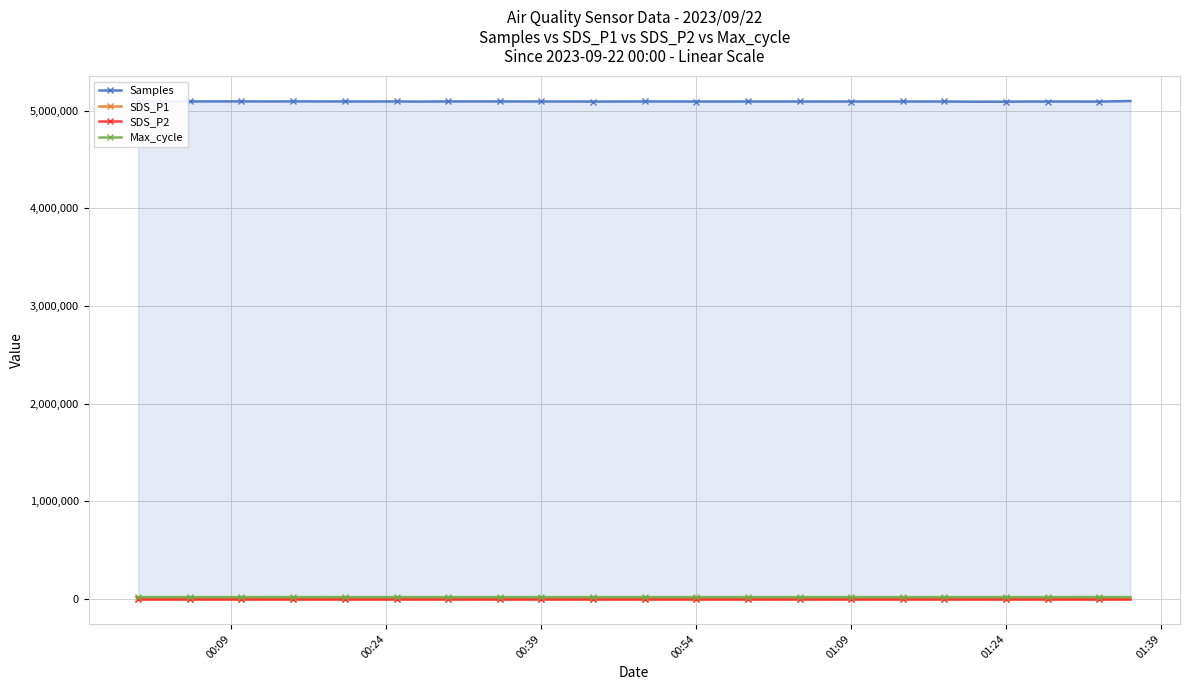

True or false: SDS_P1 and Max_cycle cross at least once.

False